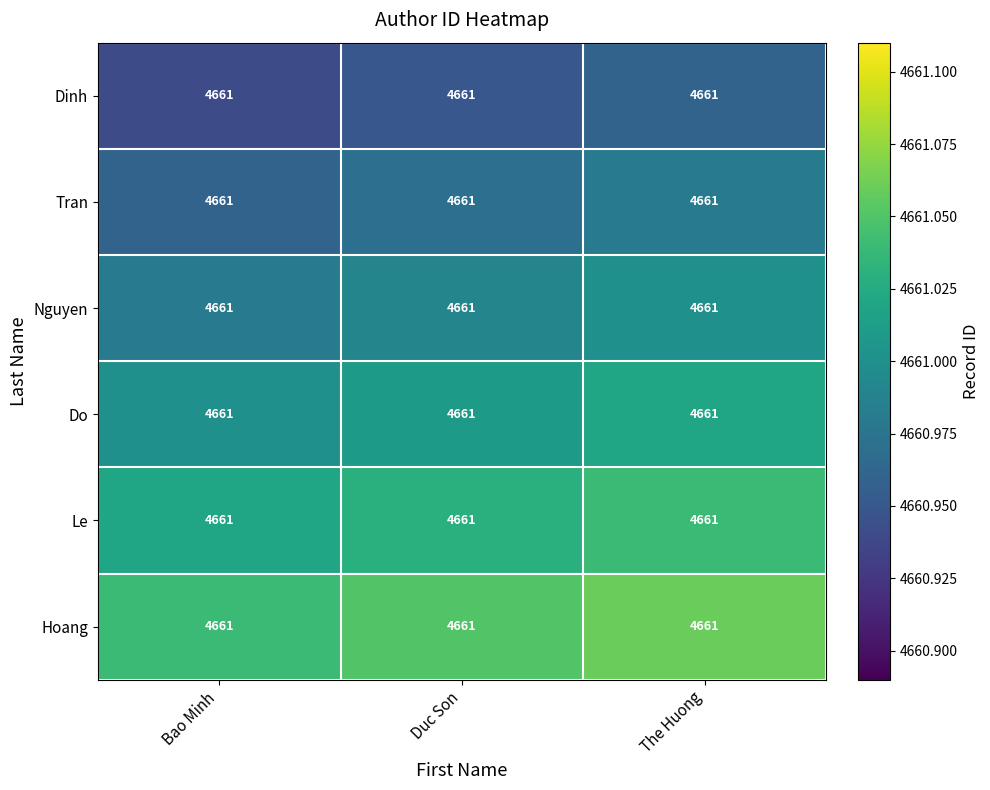

How many distinct data groups are displayed?

6